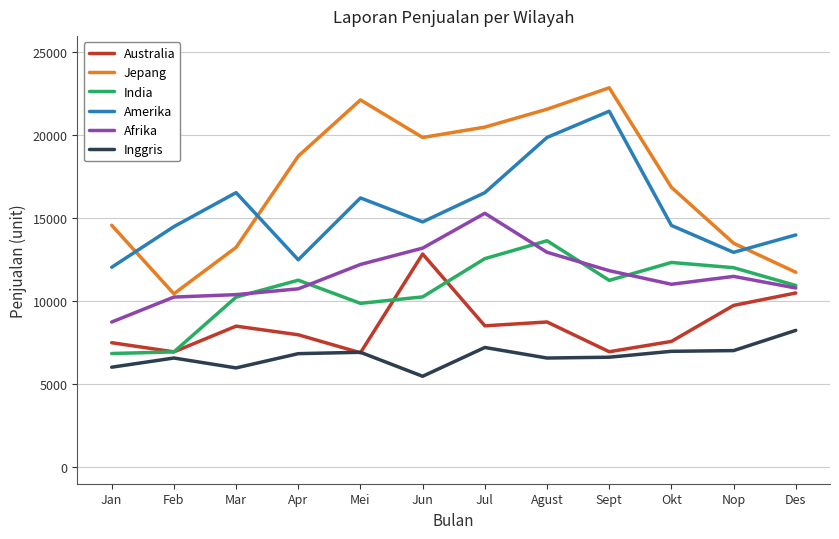

The Jepang series shows 13250 at Mar. True or false?

True